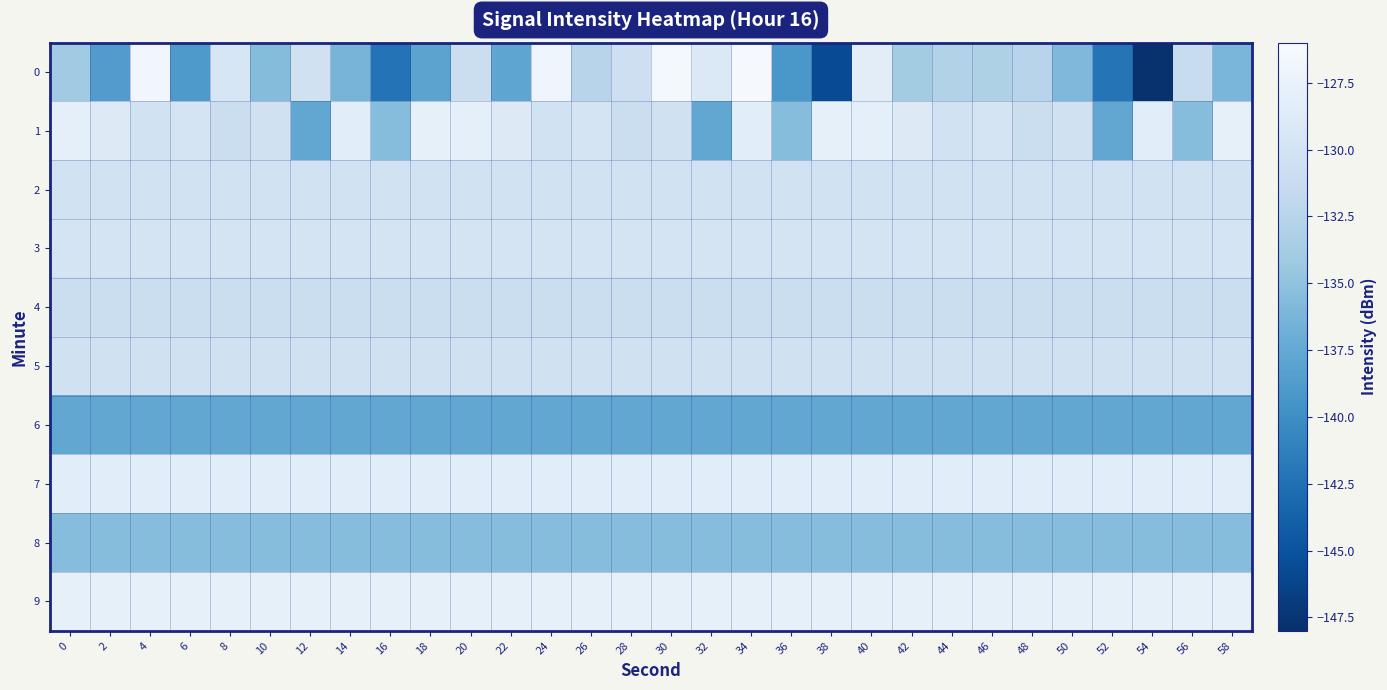

Reading right to left, list all the values displayed in this chart.

0: 58=-136.2	56=-131.2	54=-147.7	52=-142.2	50=-135.9	48=-132.5	46=-133.1	44=-132.8	42=-133.9	40=-128.3	38=-145.7	36=-139.2	34=-126.2	32=-129.1	30=-126.4	28=-130.7	26=-132.5	24=-127.0	22=-137.8	20=-130.8	18=-138.0	16=-142.3	14=-136.4	12=-130.4	10=-135.6	8=-129.5	6=-138.9	4=-126.7	2=-138.7	0=-134.1
1: 58=-127.8	56=-135.5	54=-128.4	52=-137.6	50=-130.4	48=-131.0	46=-129.8	44=-130.1	42=-128.8	40=-127.9	38=-127.8	36=-135.5	34=-128.4	32=-137.6	30=-130.4	28=-131.0	26=-129.8	24=-130.1	22=-128.8	20=-127.9	18=-127.8	16=-135.5	14=-128.4	12=-137.6	10=-130.4	8=-131.0	6=-129.8	4=-130.1	2=-128.8	0=-127.9
2: 58=-130.1	56=-130.1	54=-130.1	52=-130.1	50=-130.1	48=-130.1	46=-130.1	44=-130.1	42=-130.1	40=-130.1	38=-130.1	36=-130.1	34=-130.1	32=-130.1	30=-130.1	28=-130.1	26=-130.1	24=-130.1	22=-130.1	20=-130.1	18=-130.1	16=-130.1	14=-130.1	12=-130.1	10=-130.1	8=-130.1	6=-130.1	4=-130.1	2=-130.1	0=-130.1
3: 58=-129.8	56=-129.8	54=-129.8	52=-129.8	50=-129.8	48=-129.8	46=-129.8	44=-129.8	42=-129.8	40=-129.8	38=-129.8	36=-129.8	34=-129.8	32=-129.8	30=-129.8	28=-129.8	26=-129.8	24=-129.8	22=-129.8	20=-129.8	18=-129.8	16=-129.8	14=-129.8	12=-129.8	10=-129.8	8=-129.8	6=-129.8	4=-129.8	2=-129.8	0=-129.8
4: 58=-131.0	56=-131.0	54=-131.0	52=-131.0	50=-131.0	48=-131.0	46=-131.0	44=-131.0	42=-131.0	40=-131.0	38=-131.0	36=-131.0	34=-131.0	32=-131.0	30=-131.0	28=-131.0	26=-131.0	24=-131.0	22=-131.0	20=-131.0	18=-131.0	16=-131.0	14=-131.0	12=-131.0	10=-131.0	8=-131.0	6=-131.0	4=-131.0	2=-131.0	0=-131.0
5: 58=-130.4	56=-130.4	54=-130.4	52=-130.4	50=-130.4	48=-130.4	46=-130.4	44=-130.4	42=-130.4	40=-130.4	38=-130.4	36=-130.4	34=-130.4	32=-130.4	30=-130.4	28=-130.4	26=-130.4	24=-130.4	22=-130.4	20=-130.4	18=-130.4	16=-130.4	14=-130.4	12=-130.4	10=-130.4	8=-130.4	6=-130.4	4=-130.4	2=-130.4	0=-130.4
6: 58=-137.6	56=-137.6	54=-137.6	52=-137.6	50=-137.6	48=-137.6	46=-137.6	44=-137.6	42=-137.6	40=-137.6	38=-137.6	36=-137.6	34=-137.6	32=-137.6	30=-137.6	28=-137.6	26=-137.6	24=-137.6	22=-137.6	20=-137.6	18=-137.6	16=-137.6	14=-137.6	12=-137.6	10=-137.6	8=-137.6	6=-137.6	4=-137.6	2=-137.6	0=-137.6
7: 58=-128.4	56=-128.4	54=-128.4	52=-128.4	50=-128.4	48=-128.4	46=-128.4	44=-128.4	42=-128.4	40=-128.4	38=-128.4	36=-128.4	34=-128.4	32=-128.4	30=-128.4	28=-128.4	26=-128.4	24=-128.4	22=-128.4	20=-128.4	18=-128.4	16=-128.4	14=-128.4	12=-128.4	10=-128.4	8=-128.4	6=-128.4	4=-128.4	2=-128.4	0=-128.4
8: 58=-135.5	56=-135.5	54=-135.5	52=-135.5	50=-135.5	48=-135.5	46=-135.5	44=-135.5	42=-135.5	40=-135.5	38=-135.5	36=-135.5	34=-135.5	32=-135.5	30=-135.5	28=-135.5	26=-135.5	24=-135.5	22=-135.5	20=-135.5	18=-135.5	16=-135.5	14=-135.5	12=-135.5	10=-135.5	8=-135.5	6=-135.5	4=-135.5	2=-135.5	0=-135.5
9: 58=-127.8	56=-127.8	54=-127.8	52=-127.8	50=-127.8	48=-127.8	46=-127.8	44=-127.8	42=-127.8	40=-127.8	38=-127.8	36=-127.8	34=-127.8	32=-127.8	30=-127.8	28=-127.8	26=-127.8	24=-127.8	22=-127.8	20=-127.8	18=-127.8	16=-127.8	14=-127.8	12=-127.8	10=-127.8	8=-127.8	6=-127.8	4=-127.8	2=-127.8	0=-127.8